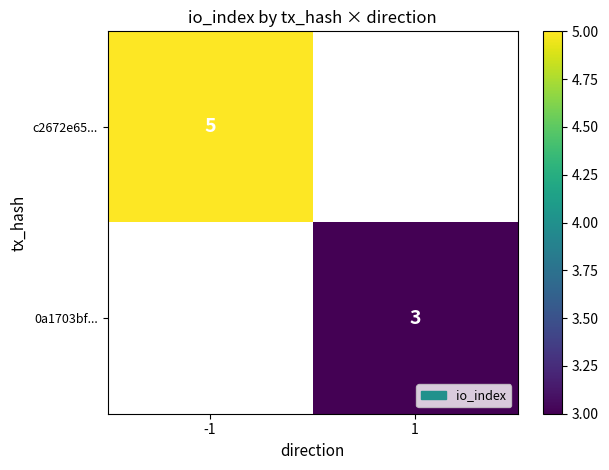

The value of 0a1703bf... at 1 is 5. True or false?

False